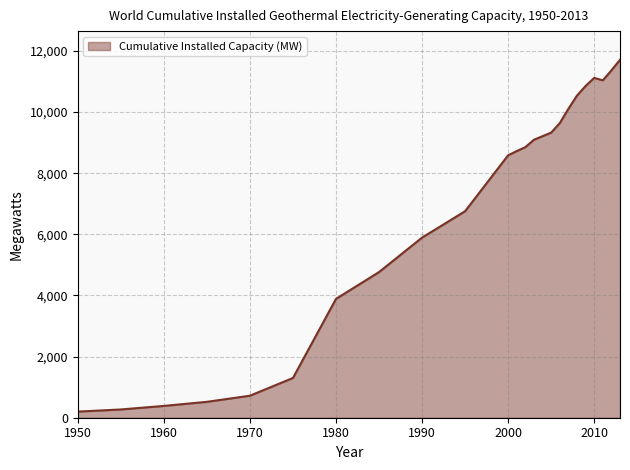

What is the difference between the maximum and minimum values?

11509.0